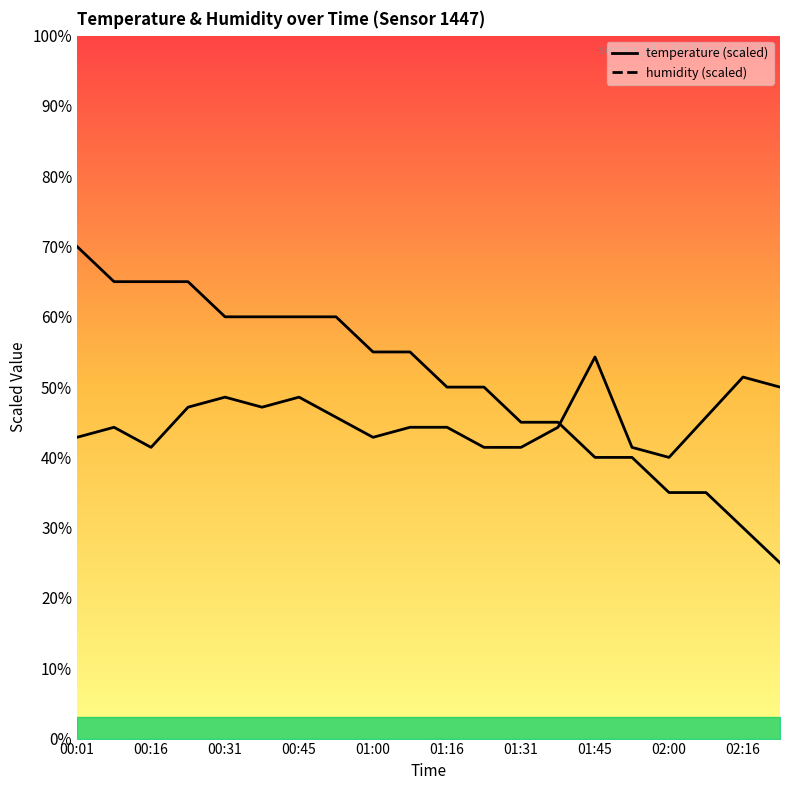

True or false: humidity has more than 2 interior local peaks.

True